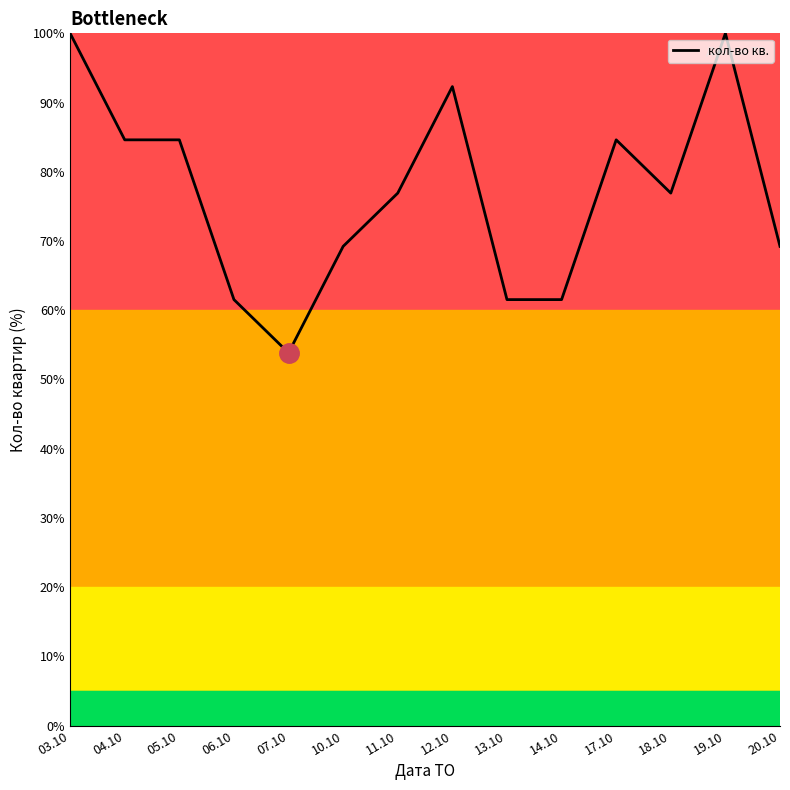

What is the greatest value displayed?

100.0